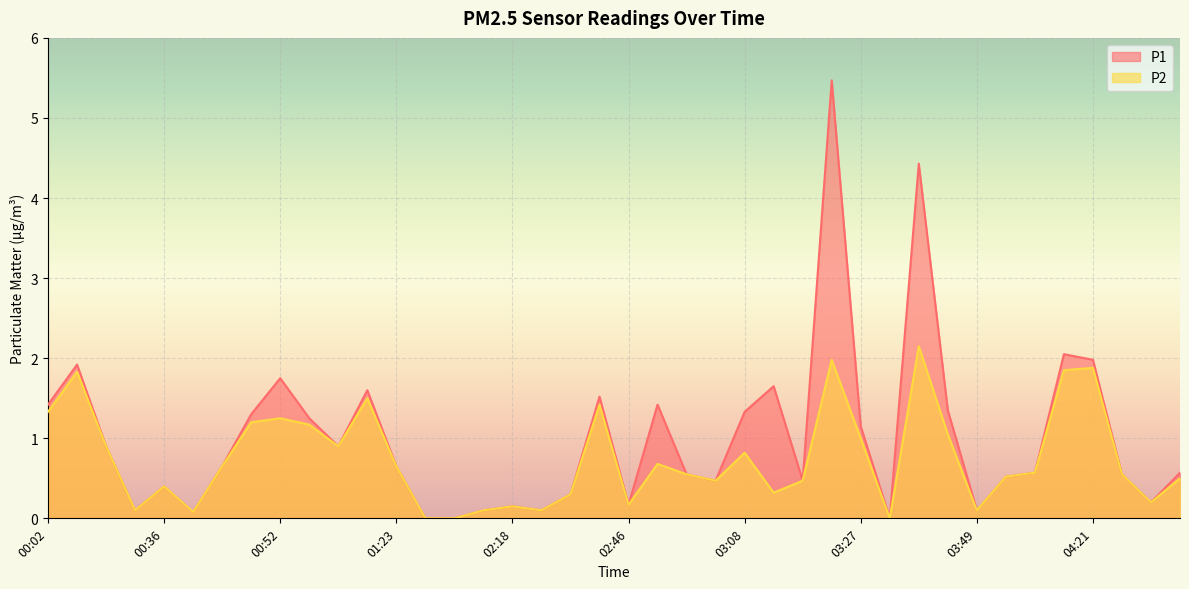

Is it true that P1 equals 0.1 at 03:49?

True